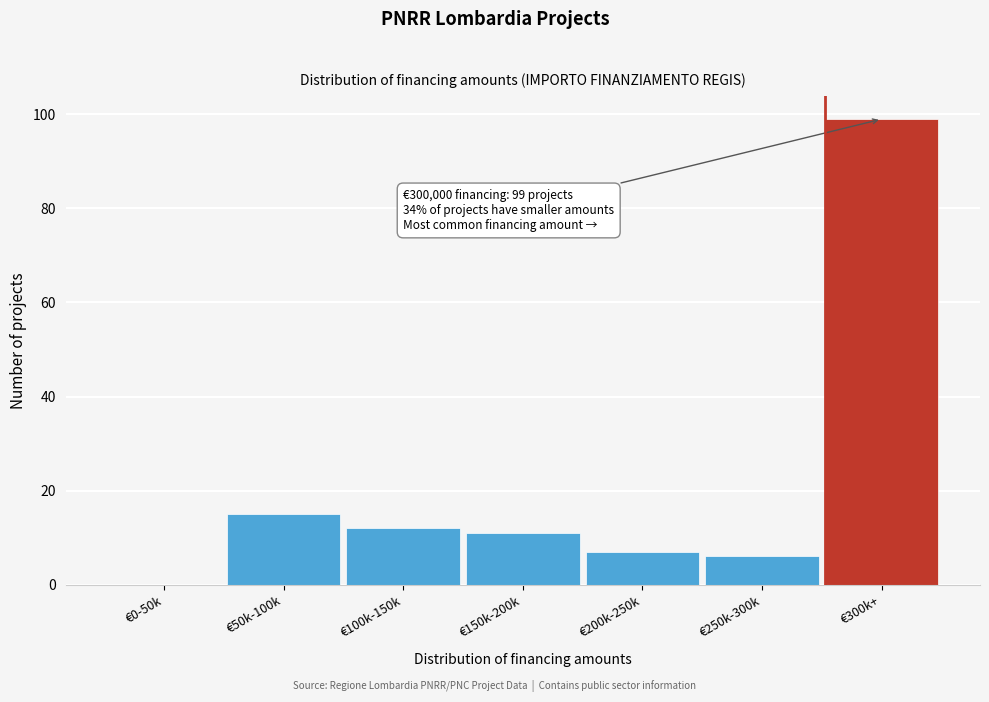

Reading left to right, what are all the values shown in this chart?

€0-50k=0	€50k-100k=15	€100k-150k=12	€150k-200k=11	€200k-250k=7	€250k-300k=6	€300k+=99